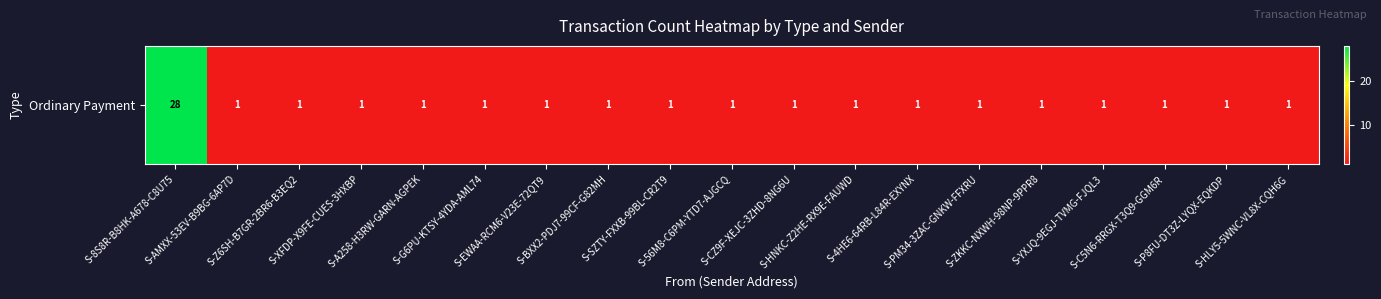

What is the greatest value displayed?

28